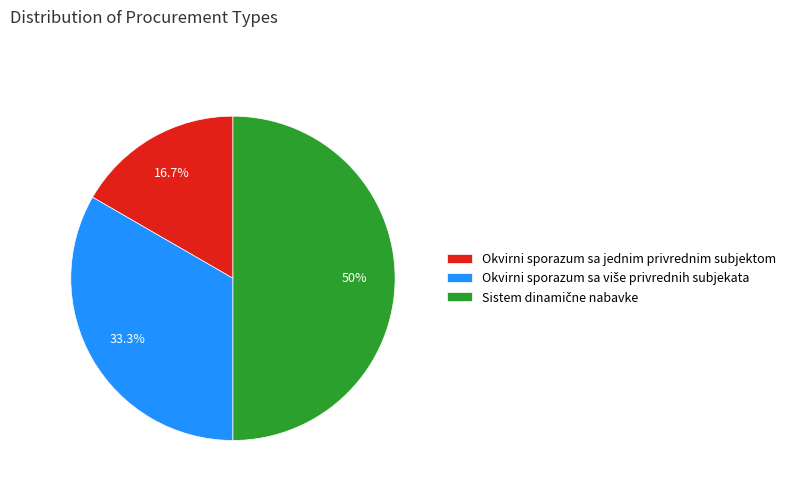

What is the smallest slice in the pie chart?

Okvirni sporazum sa jednim privrednim subjektom